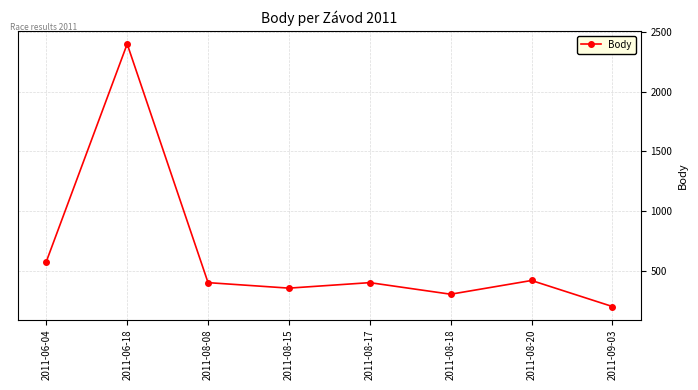

What value does the data have at 2011-08-08?

402